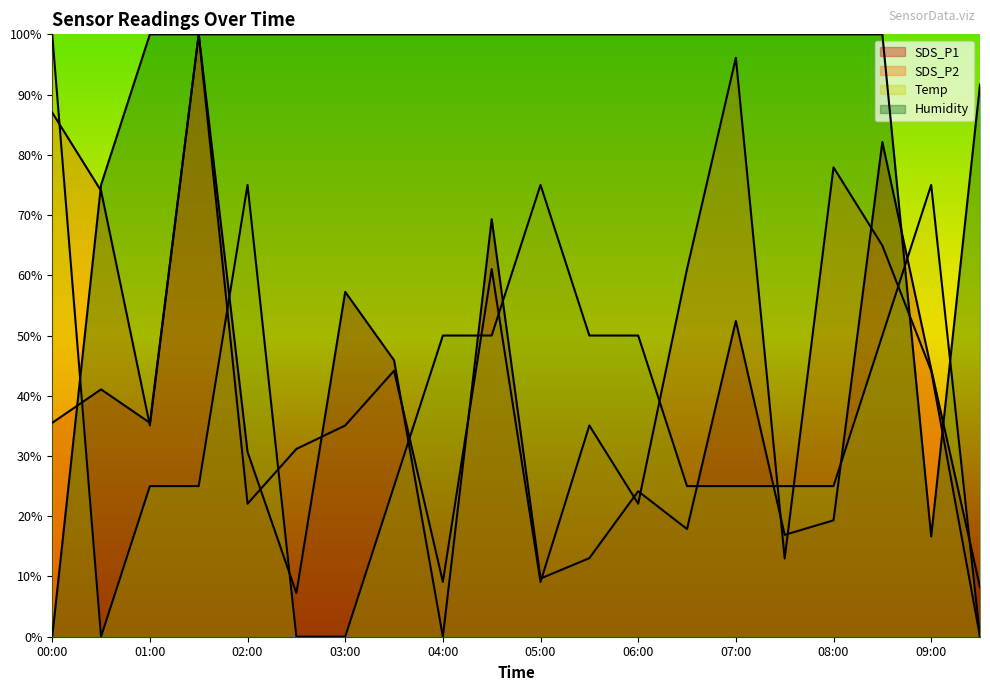

Between 09:00 and 06:30, which is larger?

09:00